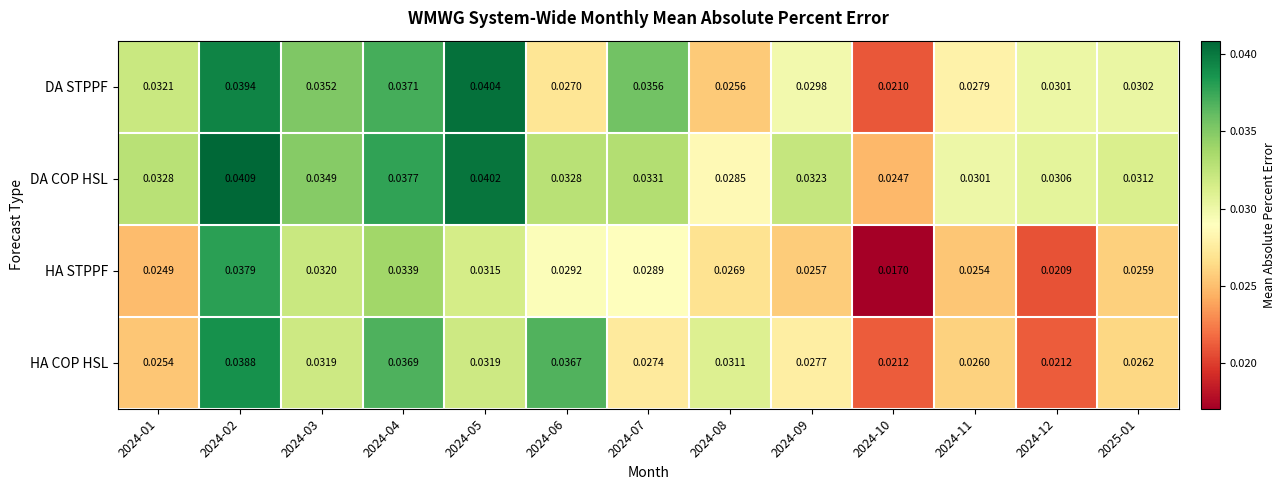

Rank the series at 2024-02 from highest to lowest value.

DA COP HSL, DA STPPF, HA COP HSL, HA STPPF